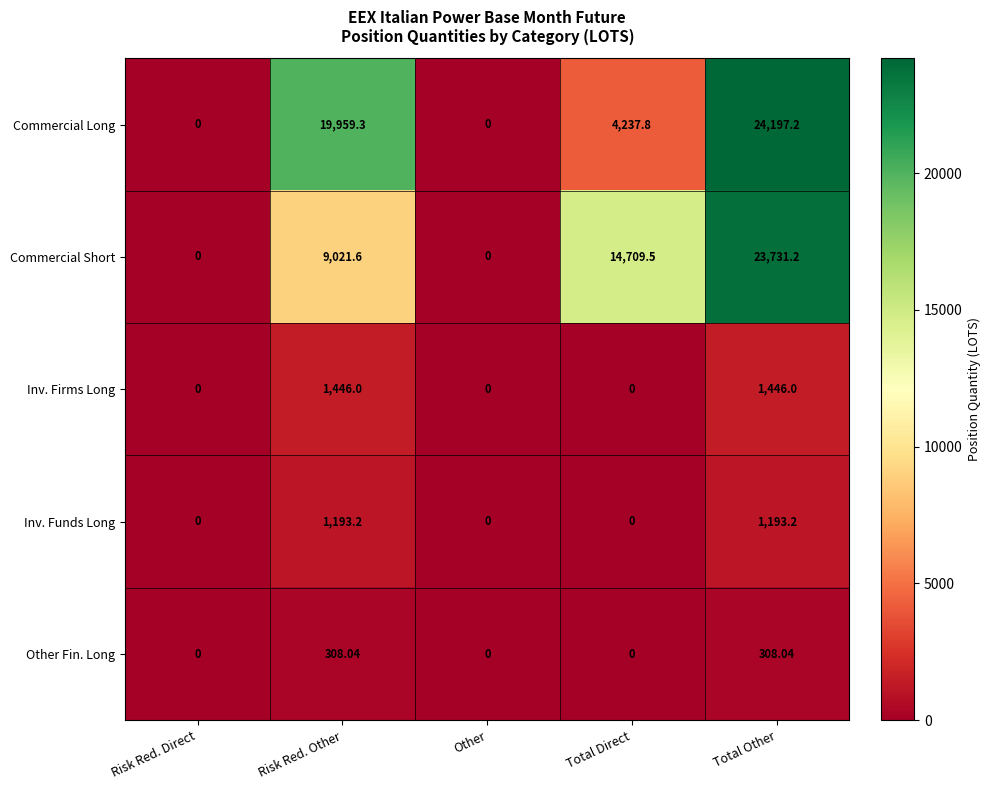

Which series has the widest spread of values?

Commercial Long